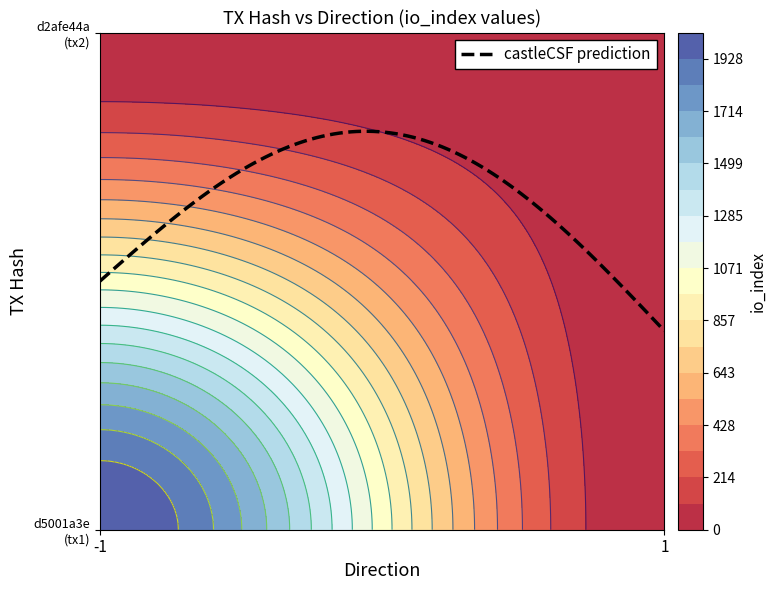

How many d5001a3e987fcb68750e27144be82faa598eb8b values are between -1 and 2035?

2